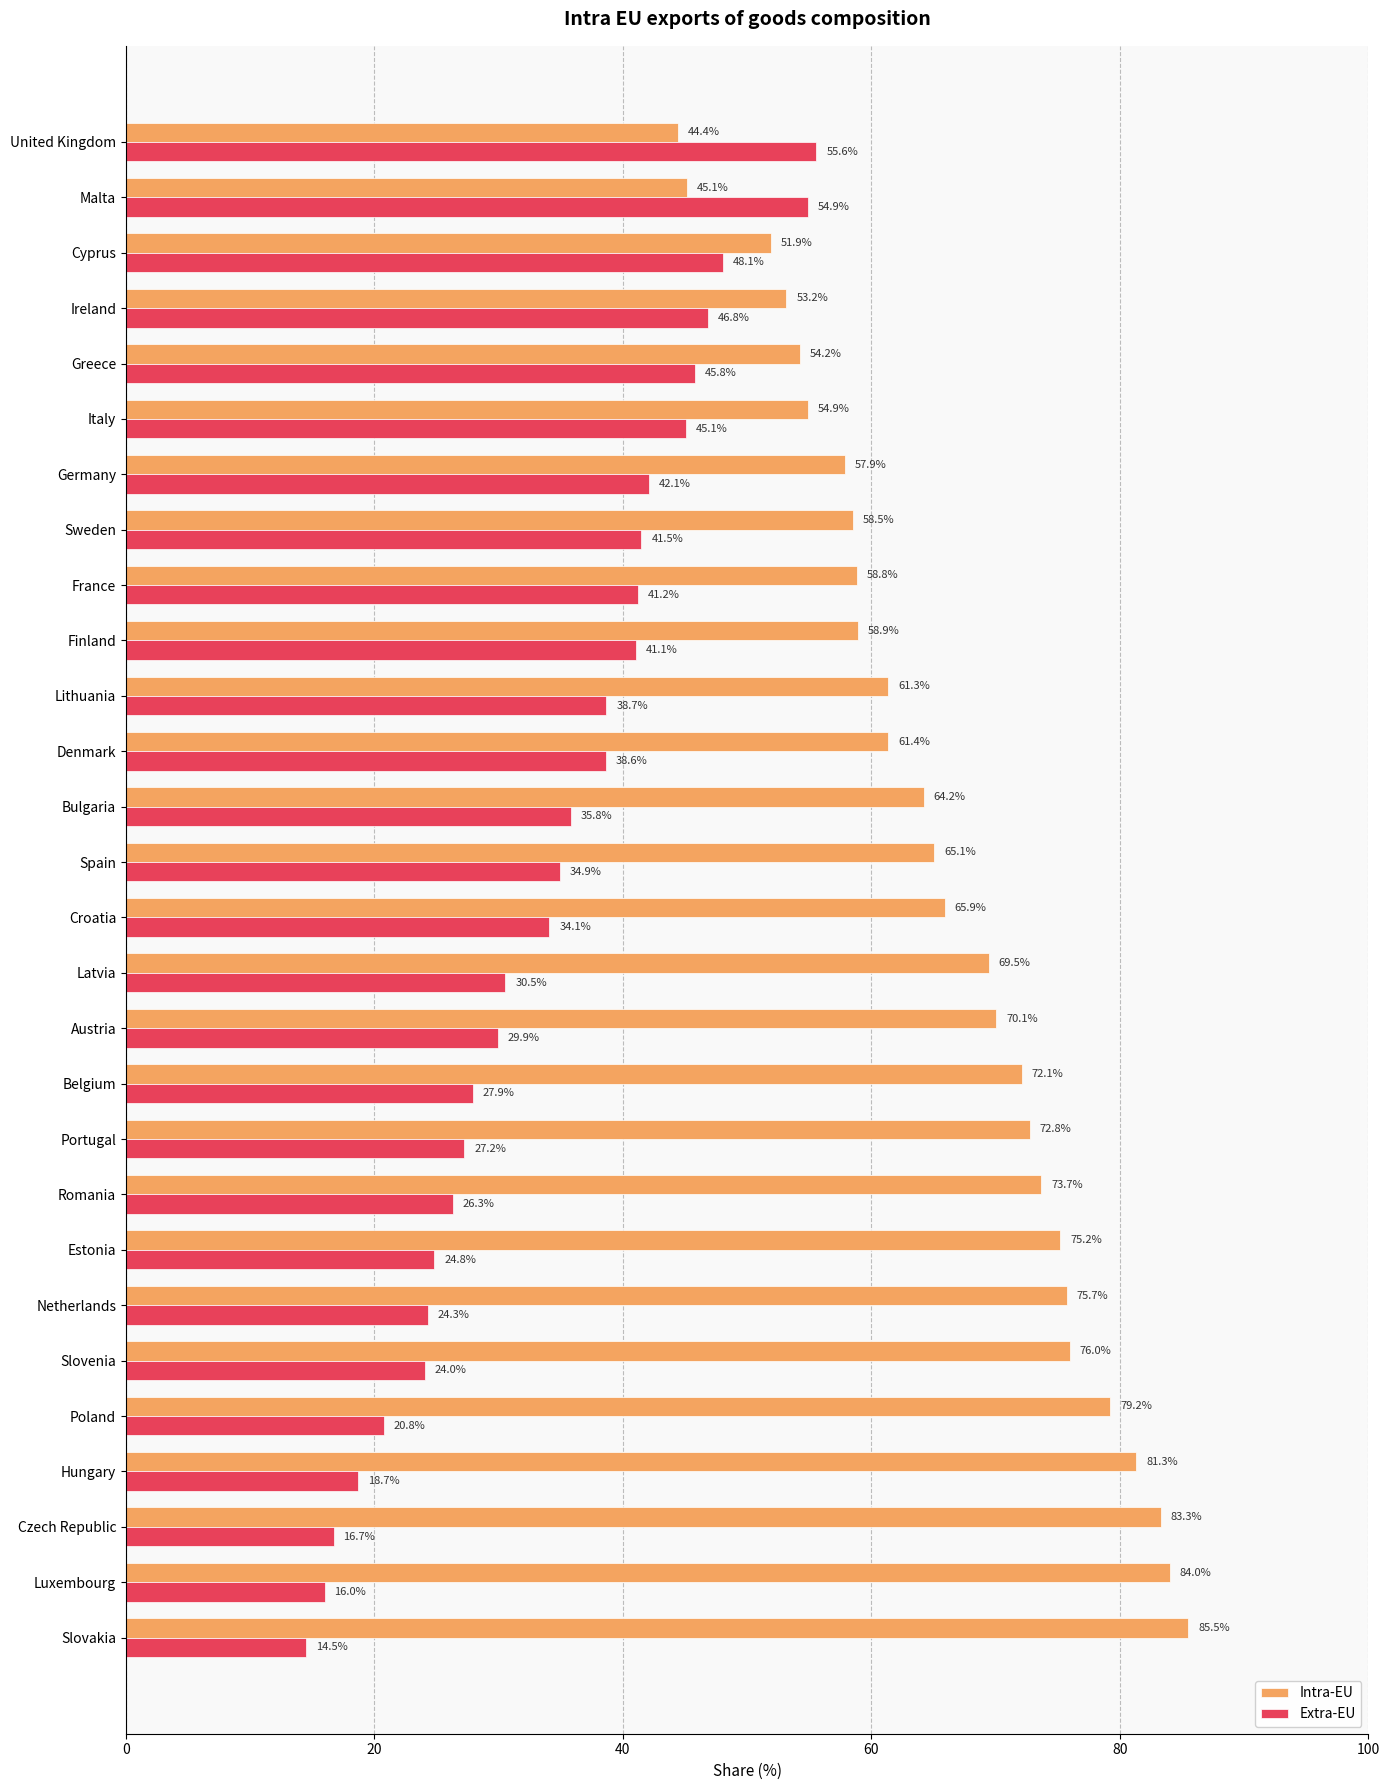

Rank the series at Italy from lowest to highest value.

Extra-EU, Intra-EU